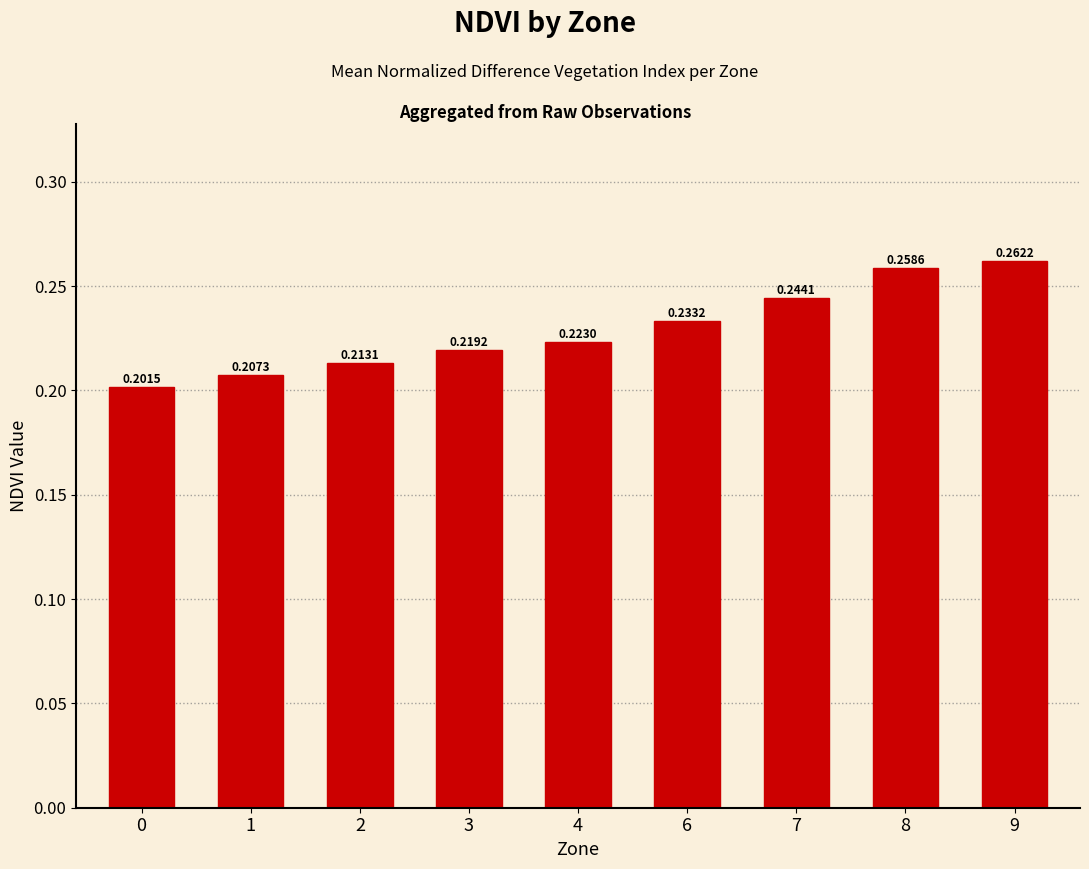

List the labels in order of value, largest first.

9, 8, 7, 6, 4, 3, 2, 1, 0